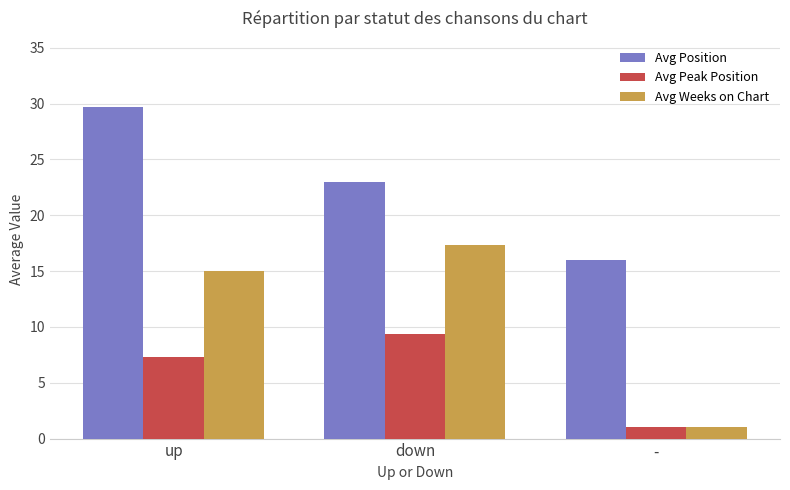

What is the value of the Avg Weeks on Chart bar at the 2nd from the left?

17.4